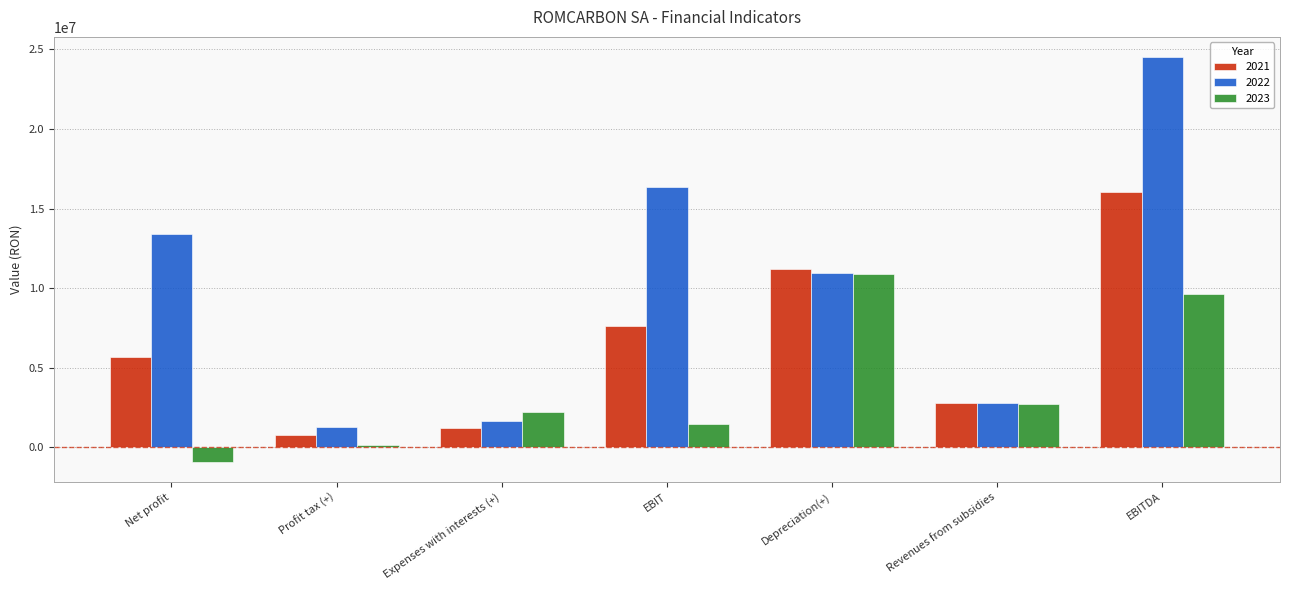

Which series has the widest spread of values?

2022